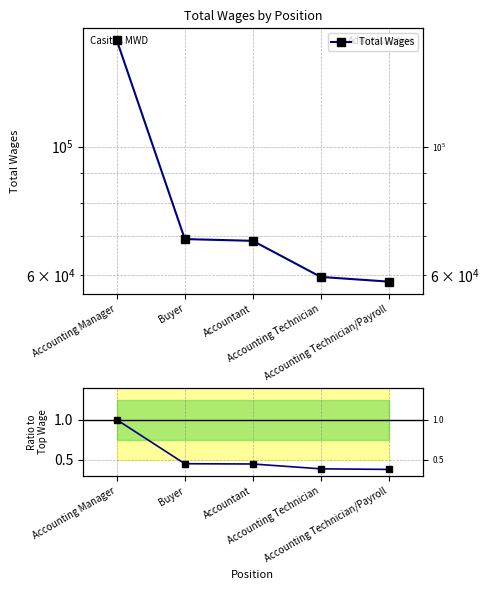

True or false: Total Wages and Ratio to Accounting Manager cross at least once.

False